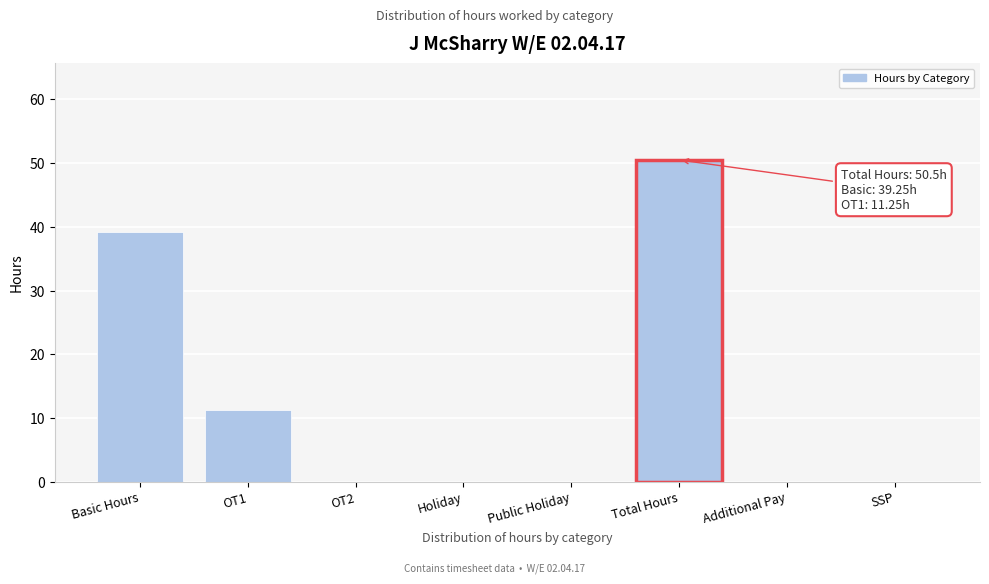

Is it true that the value at Public Holiday is 0.0?

True